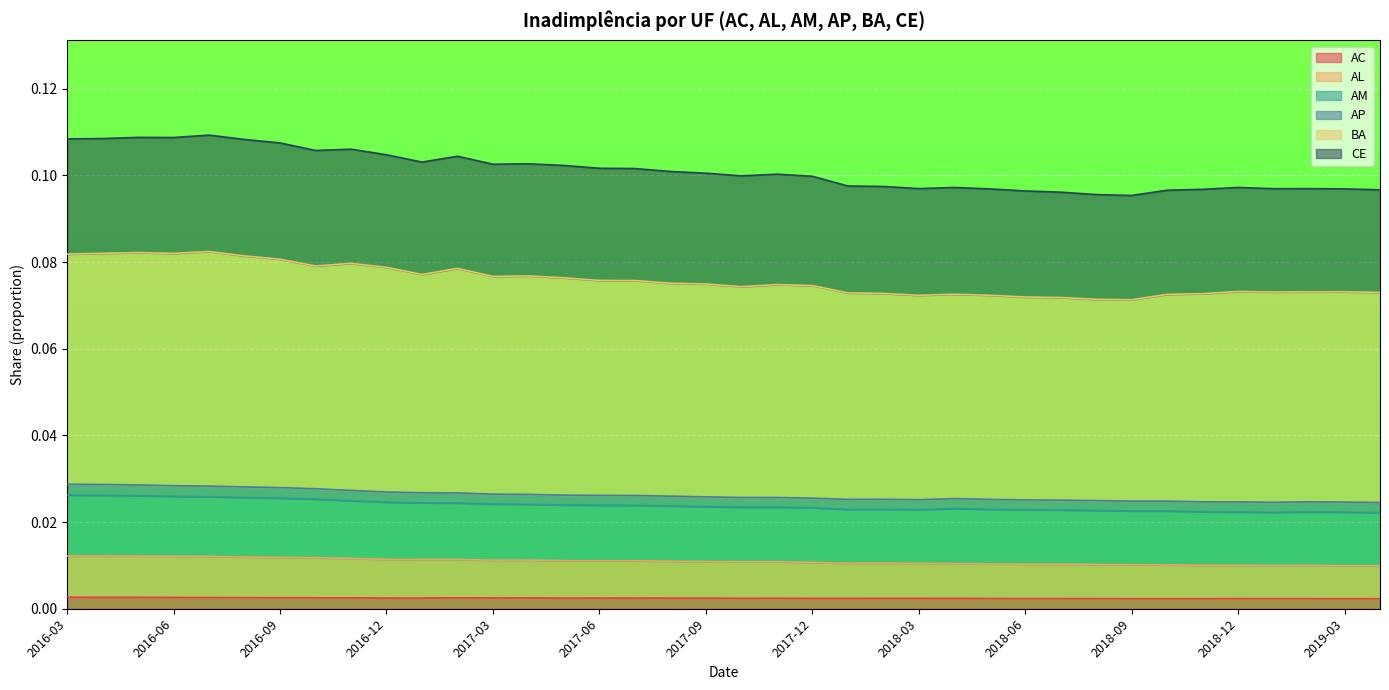

Does the chart display data point markers on the line(s)?

No